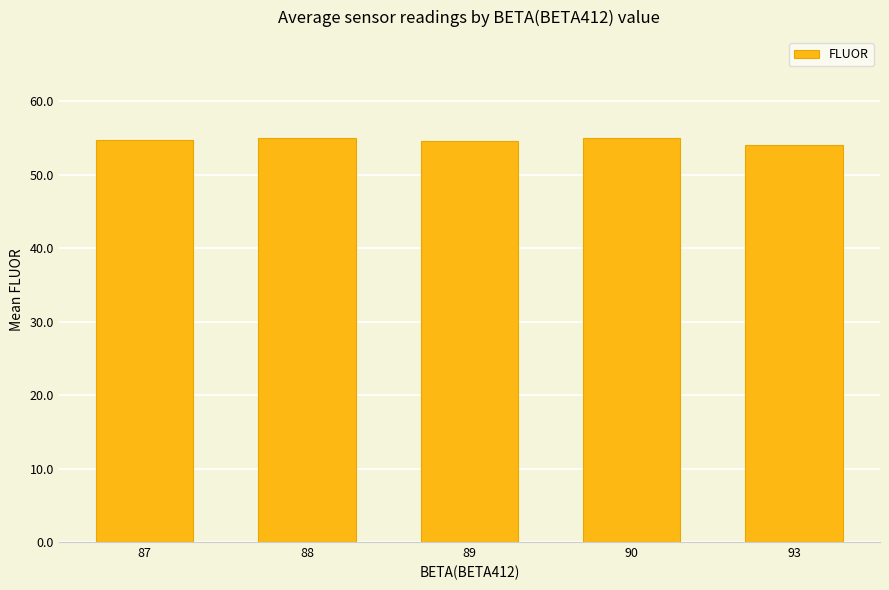

What is the sum of the values at 88 and 93?

109.0